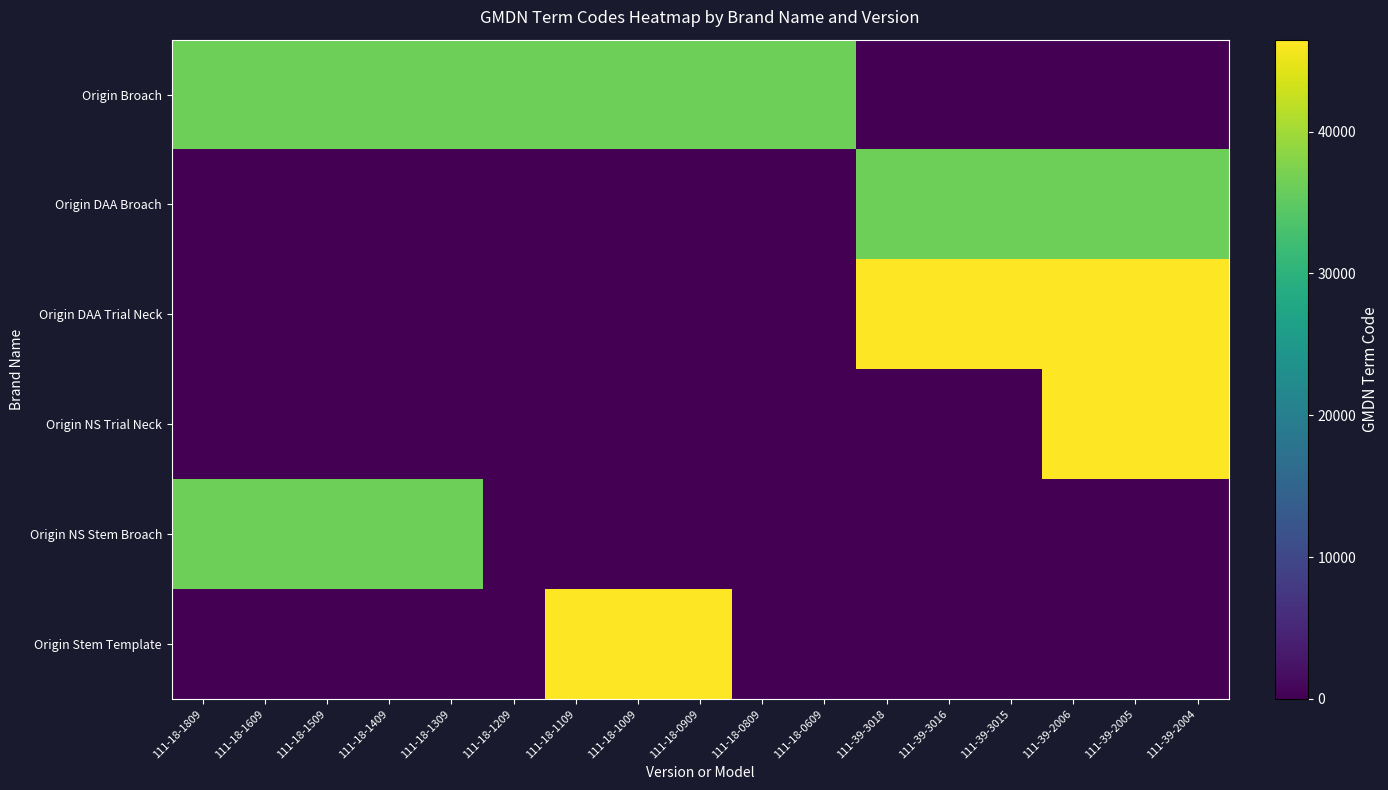

Which series has the largest range (max minus min)?

Origin DAA Trial Neck